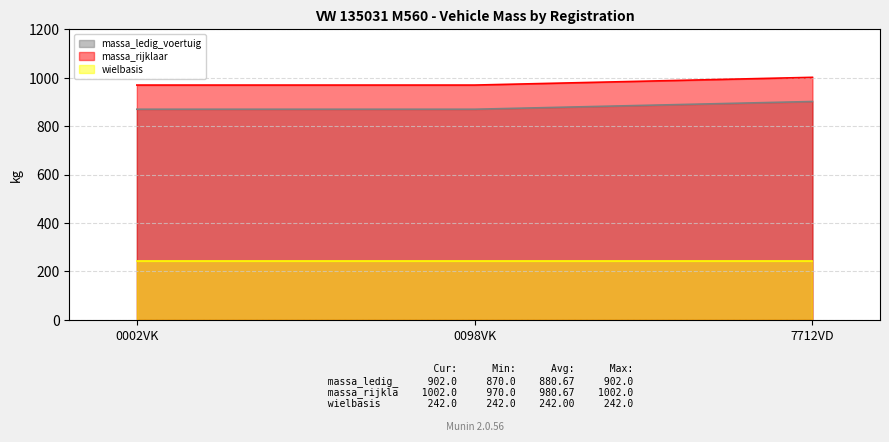

Count the number of data series in this chart.

3